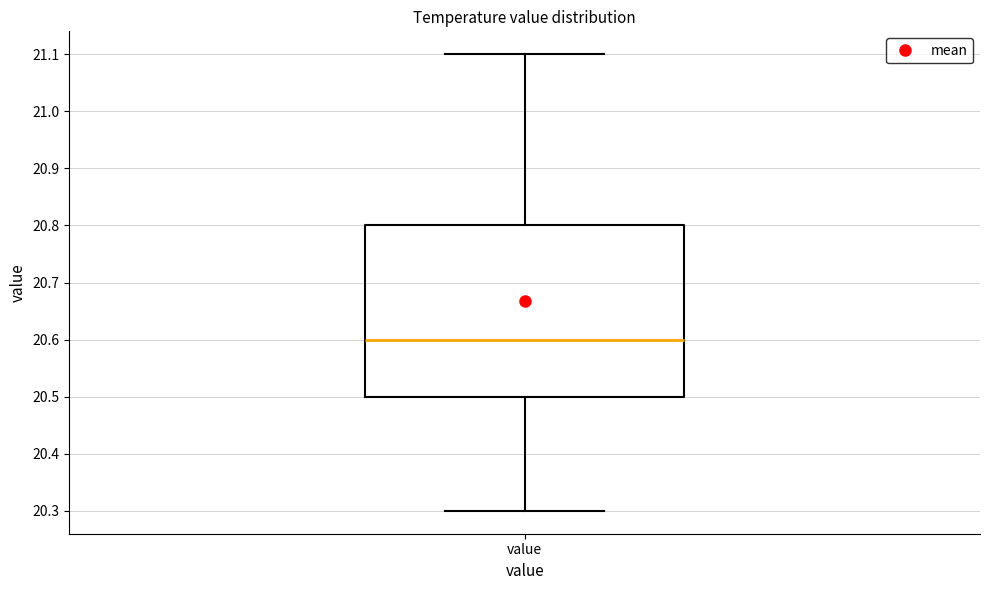

Transcribe this box plot: give where the median line is, the range the box spans, and where the two whiskers end, as read against the y-axis. The values are not printed on the chart, so give them approximately, as read against the axis.

median 20.6, box 20.5 to 20.8, whiskers 20.3 to 21.1